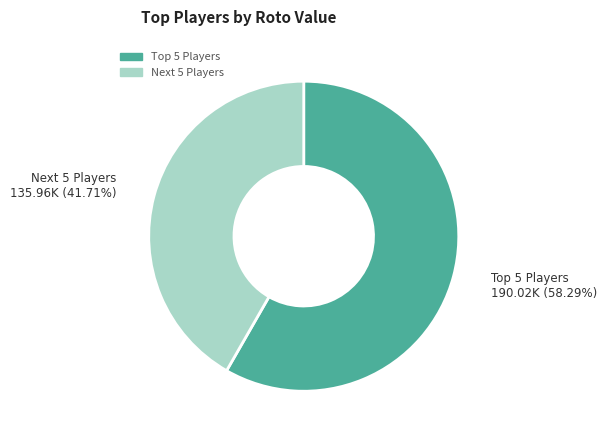

Rank the categories by value from lowest to highest.

Next 5 Players, Top 5 Players